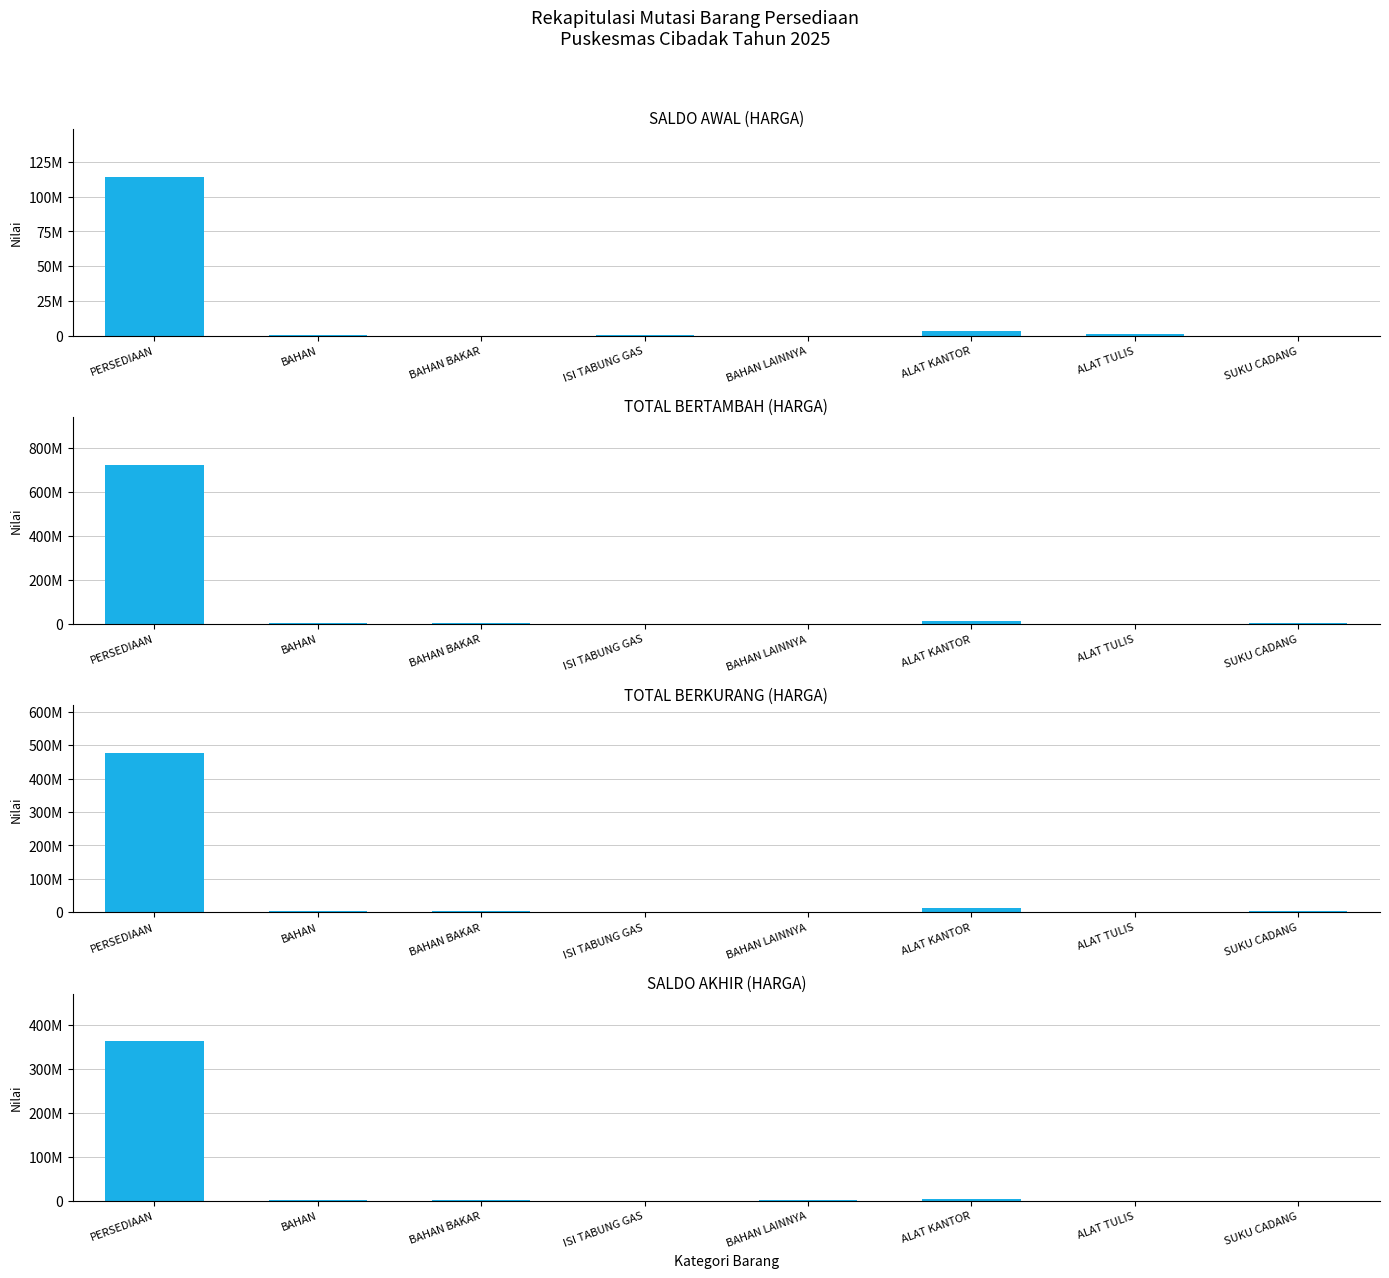

At which category is the sum across all series the highest?

PERSEDIAAN